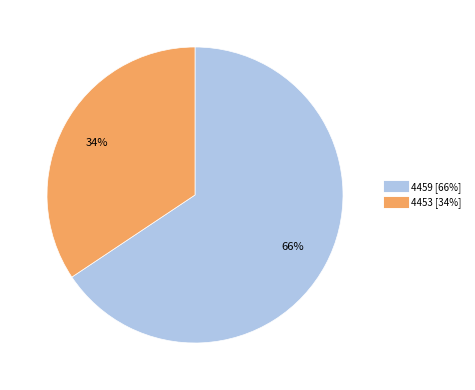

Which has a higher value, 4453 or 4459?

4459